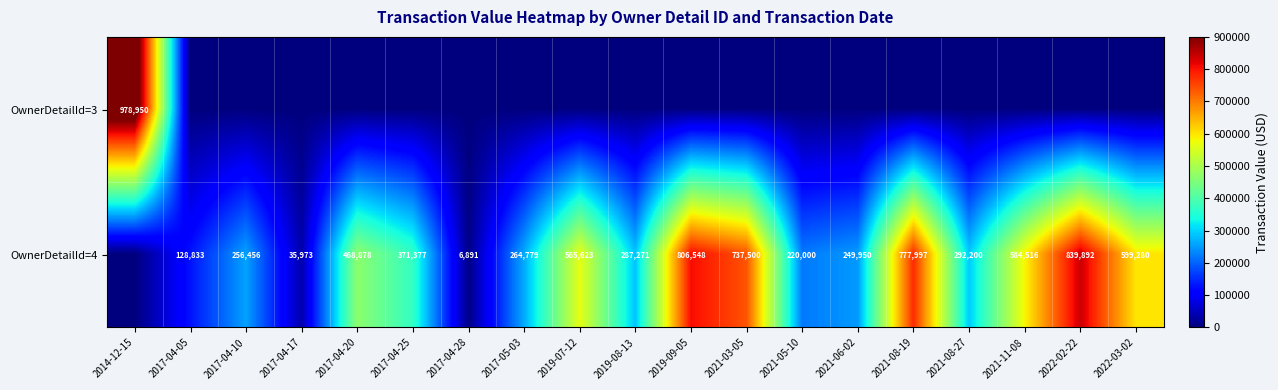

What is the difference between the OwnerDetailId=4 values at 2021-05-10 and 2017-04-28?

213109